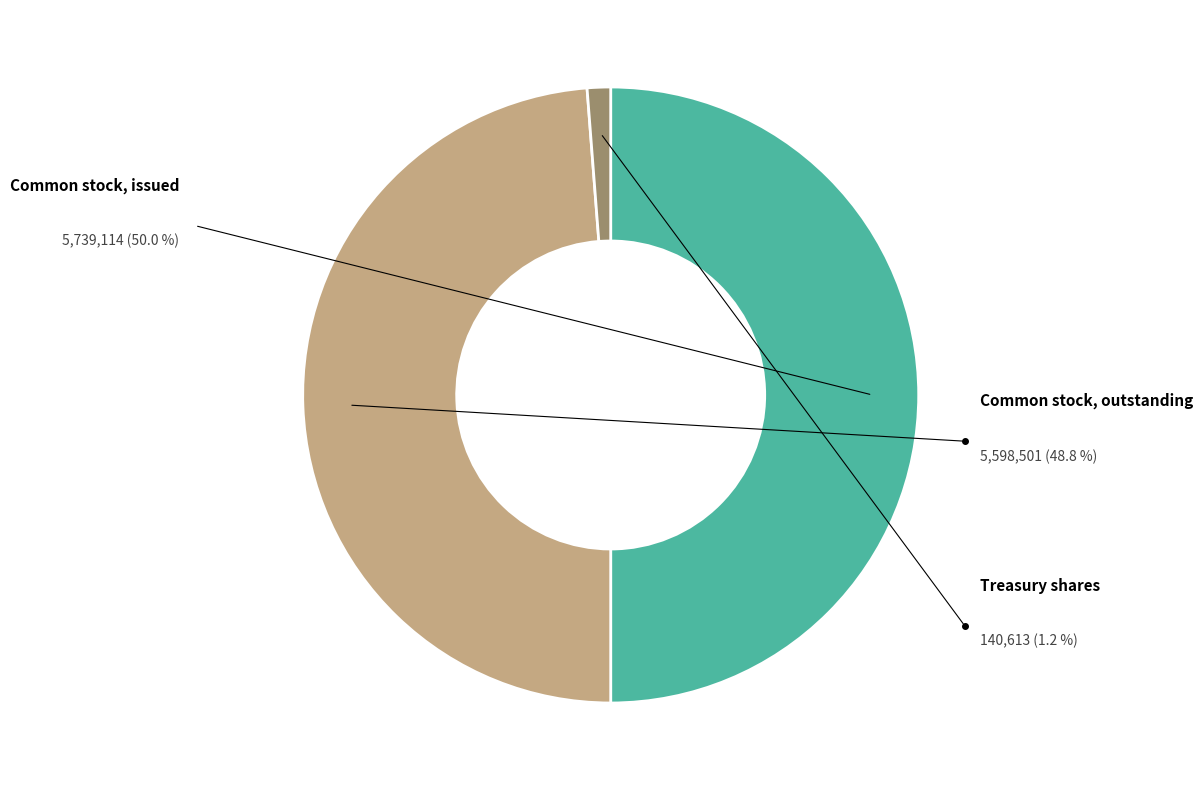

To the nearest percent, what is the difference between the Treasury shares and Common stock, issued slice percentages?

49%